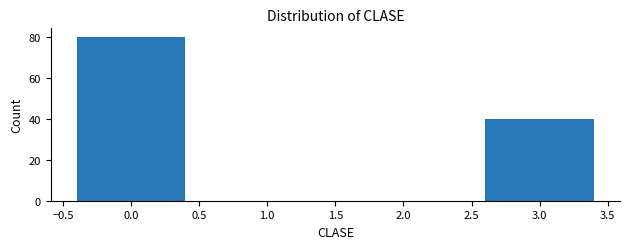

Reading left to right, transcribe all the data shown in this chart.

80	40